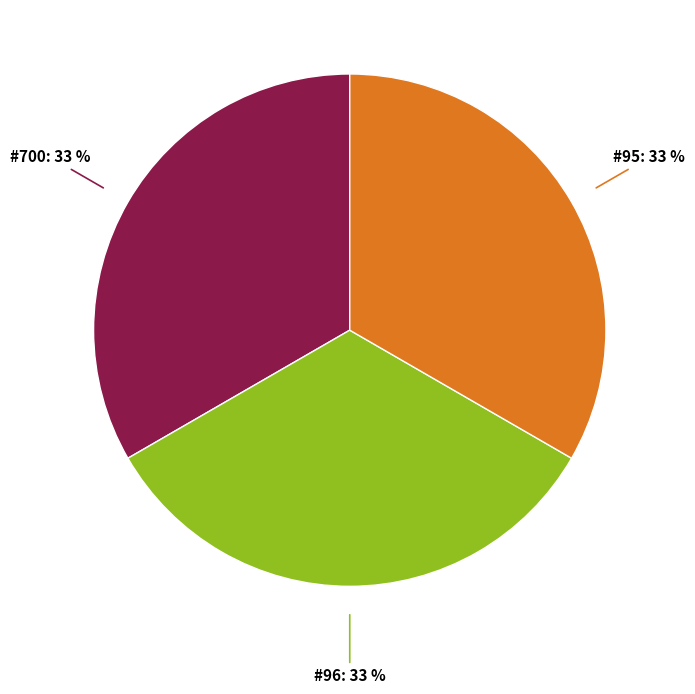

How many segments does this pie chart have?

3